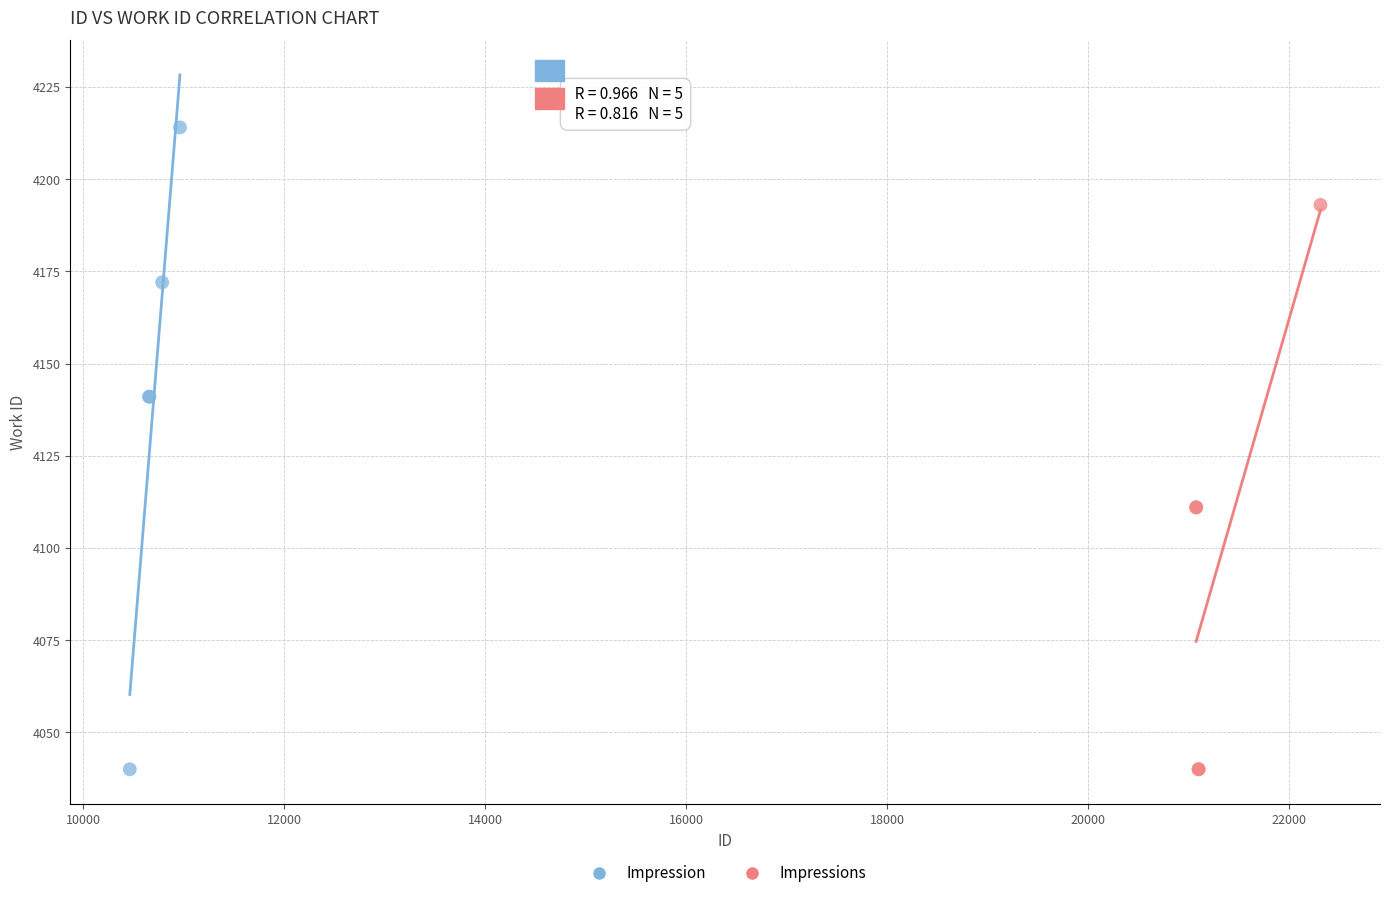

Which series reaches the maximum Y coordinate?

Impression